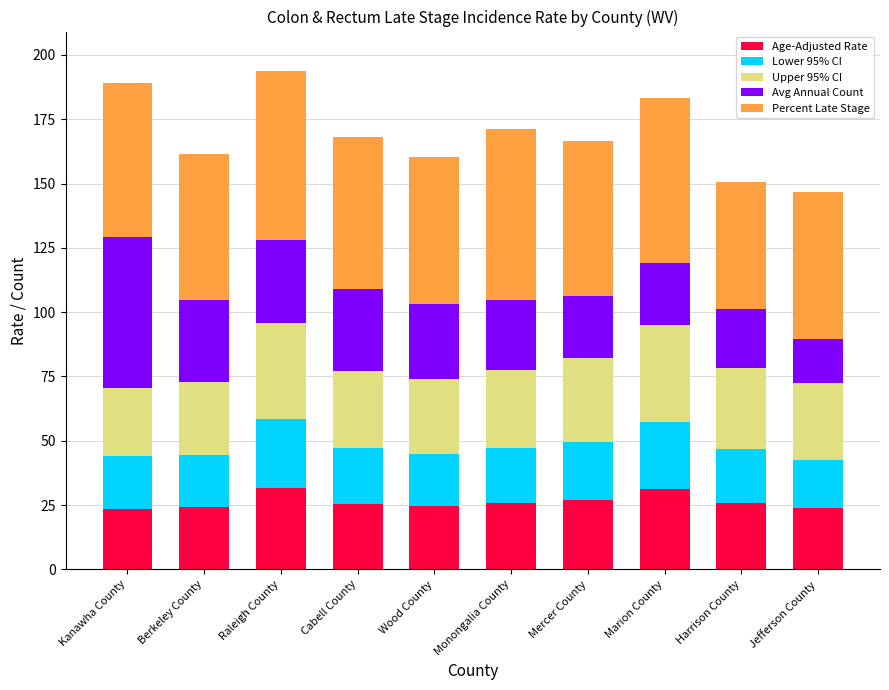

What is the difference between the Age-Adjusted Rate values at Mercer County and Raleigh County?

4.6